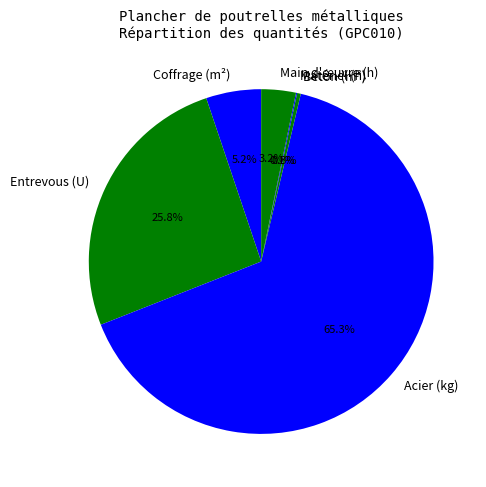

Which category has the biggest portion of the pie?

Acier (kg)